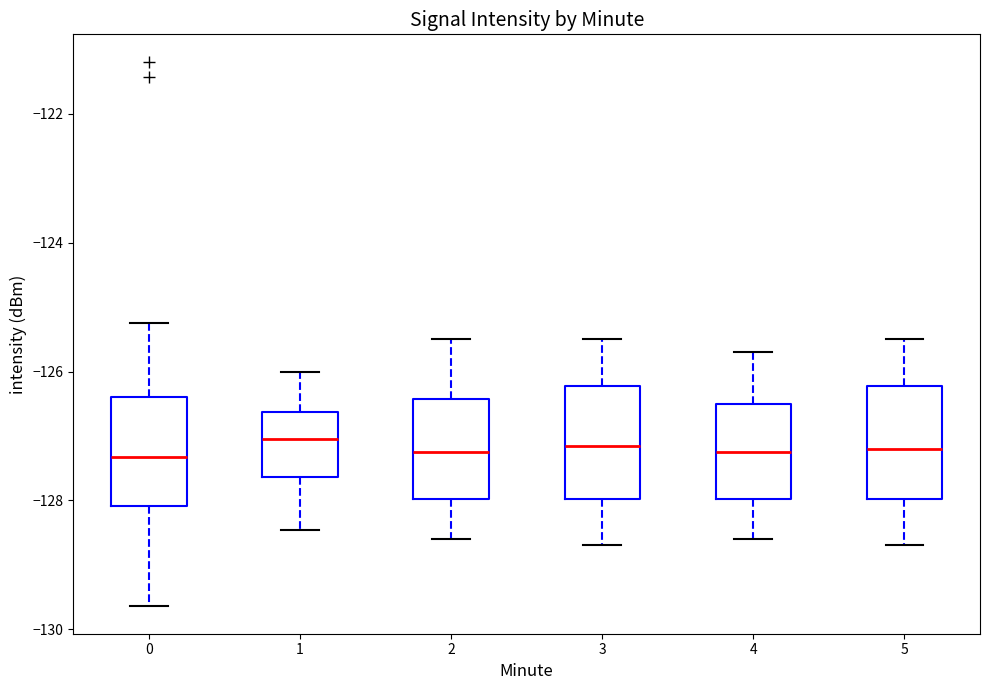

Reading left to right, transcribe this box plot: for each box, give where its median line is, the range the box spans, and where its two whiskers end, as read against the y-axis. The values are not printed on the chart, so give them approximately, as read against the axis.

0: median -127.4, box -128.0 to -126.4, whiskers -129.6 to -125.2
1: median -127.0, box -127.6 to -126.6, whiskers -128.4 to -126.0
2: median -127.2, box -128.0 to -126.4, whiskers -128.6 to -125.4
3: median -127.2, box -128.0 to -126.2, whiskers -128.6 to -125.4
4: median -127.2, box -128.0 to -126.4, whiskers -128.6 to -125.6
5: median -127.2, box -128.0 to -126.2, whiskers -128.6 to -125.4